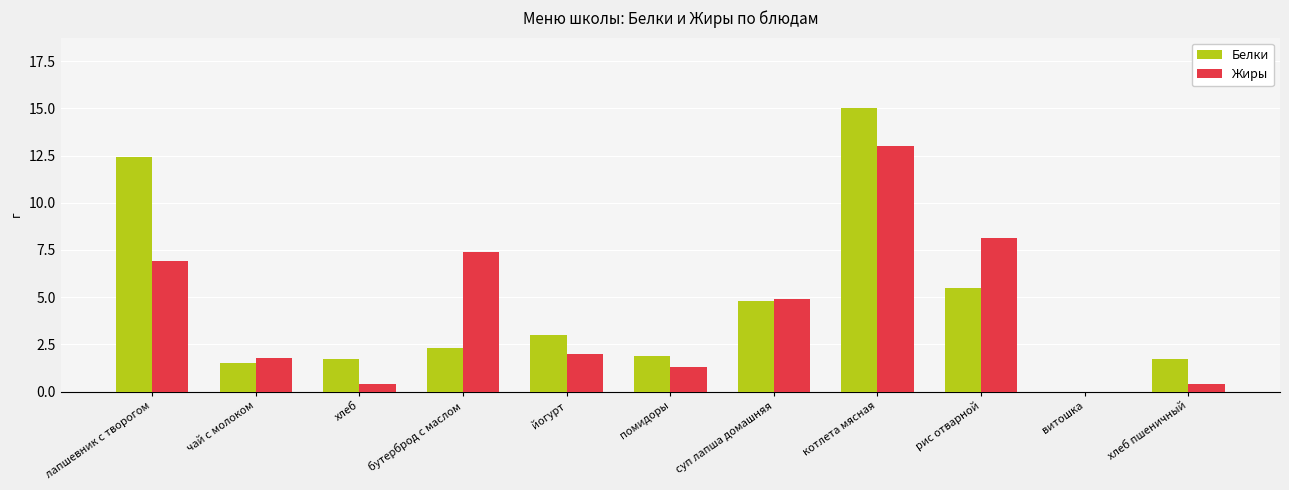

What is the maximum value shown in the chart?

15.0